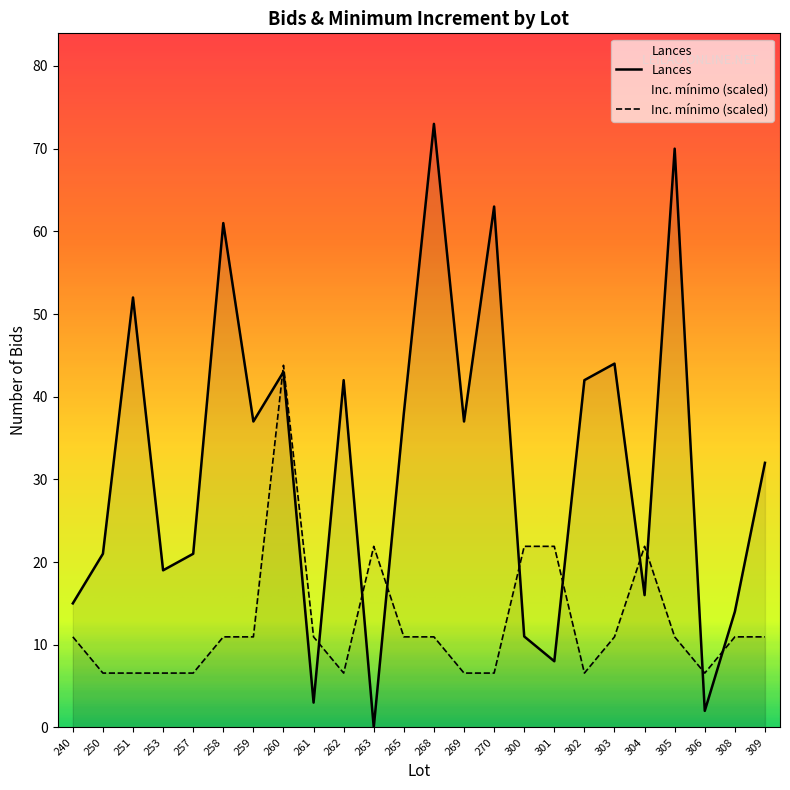

What is the value of the Lances point at the 19th from the left?

44.0